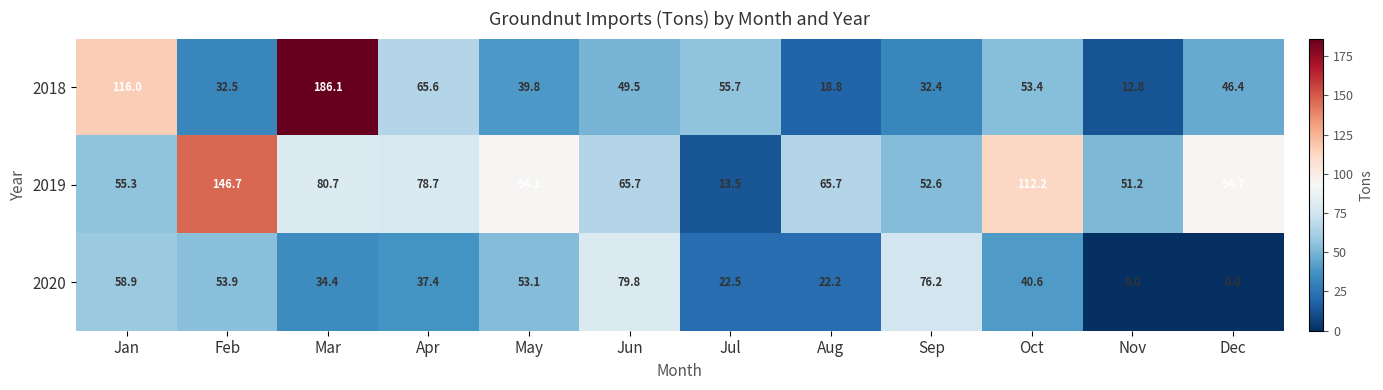

What is the spread (max minus min) of values at Jul?

42.2